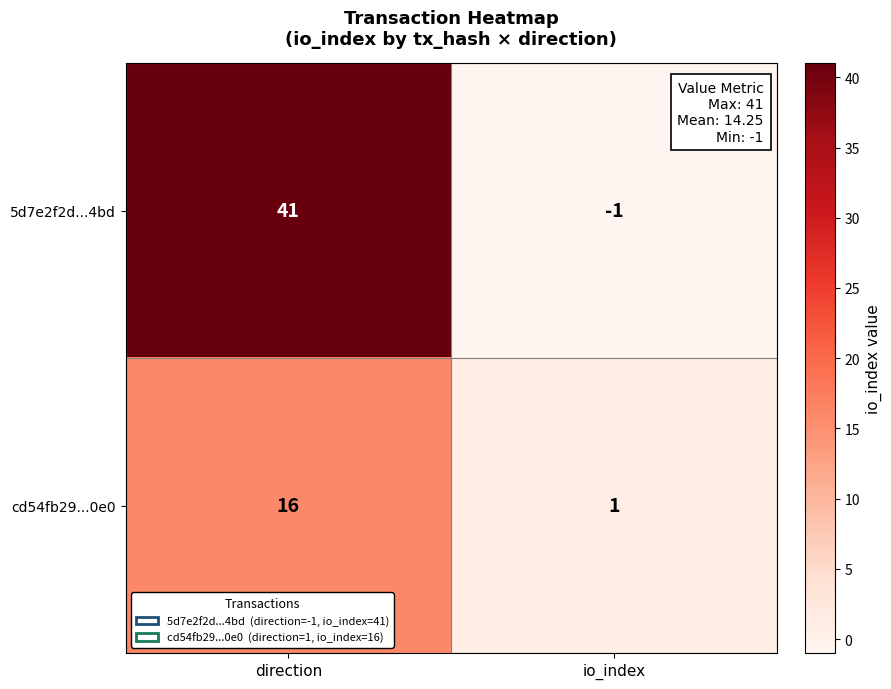

List the series in order of their overall mean, lowest first.

cd54fb29...0e0, 5d7e2f2d...4bd